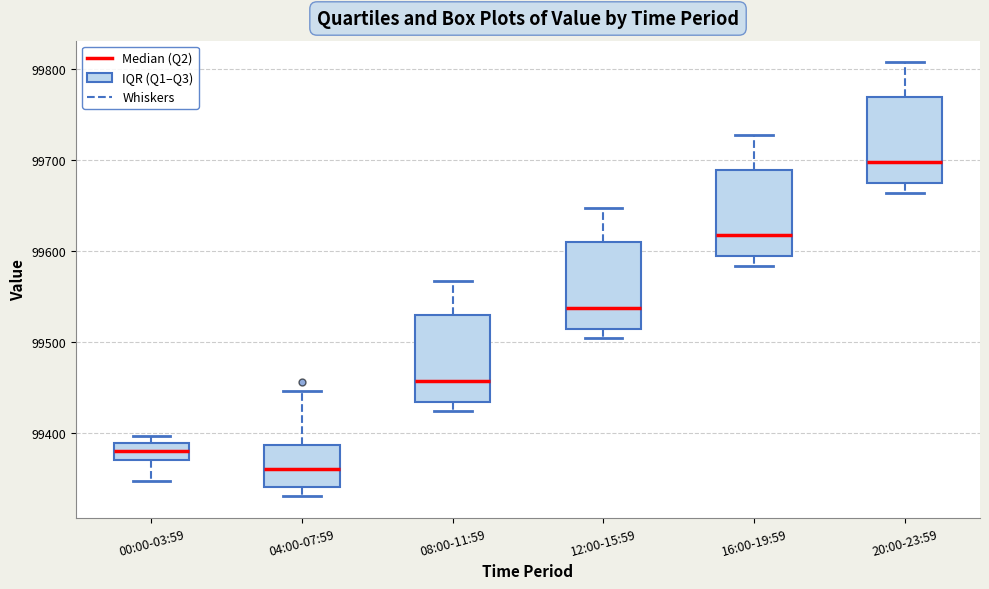

Reading left to right, read every box against the y-axis: the position of its median line, the range the box covers, and the ends of its whiskers. The values are not printed on the chart, so give them approximately, as read against the axis.

00:00-03:59: median 99380, box 99370 to 99390, whiskers 99350 to 99400
04:00-07:59: median 99360, box 99340 to 99390, whiskers 99330 to 99450
08:00-11:59: median 99460, box 99430 to 99530, whiskers 99420 to 99570
12:00-15:59: median 99540, box 99510 to 99610, whiskers 99500 to 99650
16:00-19:59: median 99620, box 99590 to 99690, whiskers 99580 to 99730
20:00-23:59: median 99700, box 99670 to 99770, whiskers 99660 to 99810